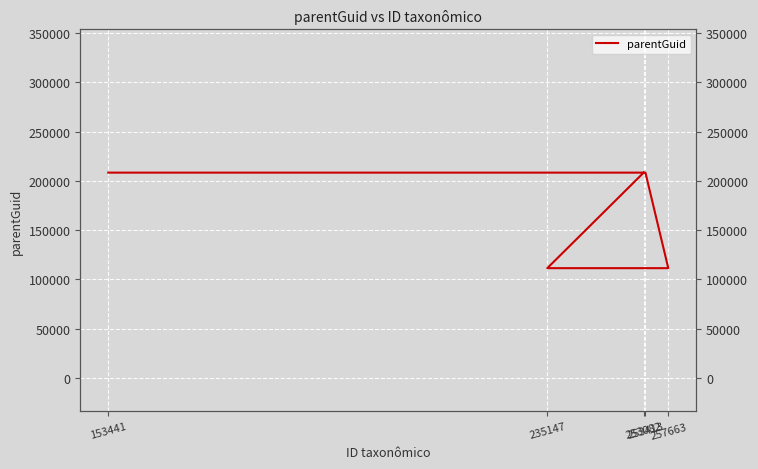

What is the change in value from 253082 to 257663?

-97002